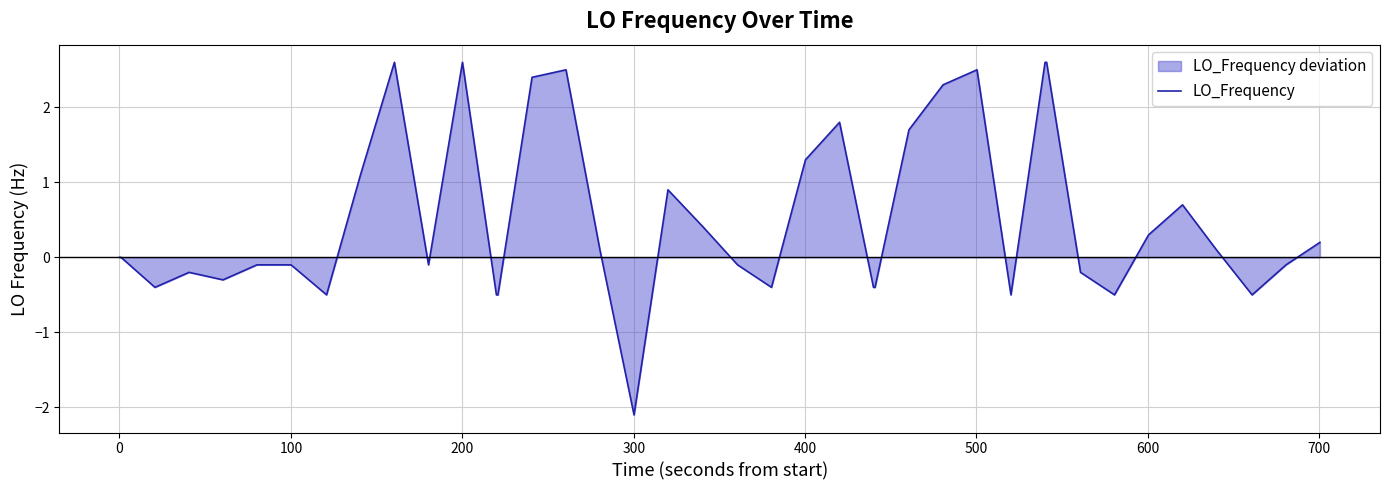

True or false: the data has more than 0 interior local peaks.

True